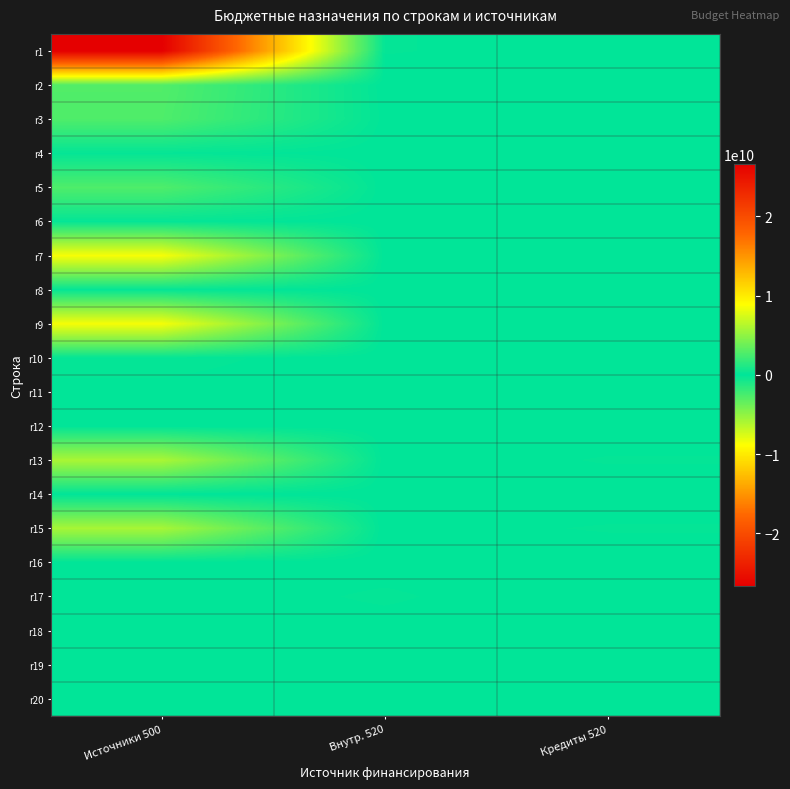

Reading left to right, extract all data points from this chart.

r1: Источники 500=26627883102.0	Внутр. 520=116081339.5	Кредиты 520=34565949.5
r2: Источники 500=2832656294.5	Внутр. 520=-125823.0	Кредиты 520=-125823.0
r3: Источники 500=2716574955.0	Внутр. 520=39963000.0	Кредиты 520=34829060.5
r4: Источники 500=170000000.0	Внутр. 520=0.0	Кредиты 520=0.0
r5: Источники 500=2716574955.0	Внутр. 520=0.0	Кредиты 520=-263111.0
r6: Источники 500=170000000.0	Внутр. 520=0.0	Кредиты 520=-125823.0
r7: Источники 500=8580358000.0	Внутр. 520=-155932.0	Кредиты 520=11925000.0
r8: Источники 500=170000000.0	Внутр. 520=0.0	Кредиты 520=0.0
r9: Источники 500=8520358000.0	Внутр. 520=-155932.0	Кредиты 520=3480522.0
r10: Источники 500=170000000.0	Внутр. 520=0.0	Кредиты 520=0.0
r11: Источники 500=60000000.0	Внутр. 520=-155932.0	Кредиты 520=19833800.0
r12: Источники 500=0.0	Внутр. 520=0.0	Кредиты 520=0.0
r13: Источники 500=-5863783045.0	Внутр. 520=-155932.0	Кредиты 520=118394000.0
r14: Источники 500=0.0	Внутр. 520=0.0	Кредиты 520=0.0
r15: Источники 500=-5768758145.0	Внутр. 520=41708322.0	Кредиты 520=118394000.0
r16: Источники 500=0.0	Внутр. 520=0.0	Кредиты 520=0.0
r17: Источники 500=-52303000.0	Внутр. 520=141708322.0	Кредиты 520=-100000000.0
r18: Источники 500=0.0	Внутр. 520=0.0	Кредиты 520=0.0
r19: Источники 500=-42721900.0	Внутр. 520=23314322.0	Кредиты 520=-100000000.0
r20: Источники 500=0.0	Внутр. 520=0.0	Кредиты 520=0.0